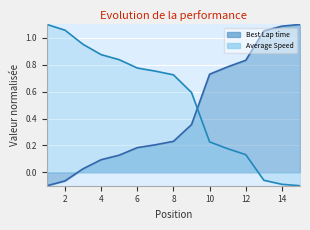

List the series in order of their overall mean, highest first.

Average Speed, Best Lap time